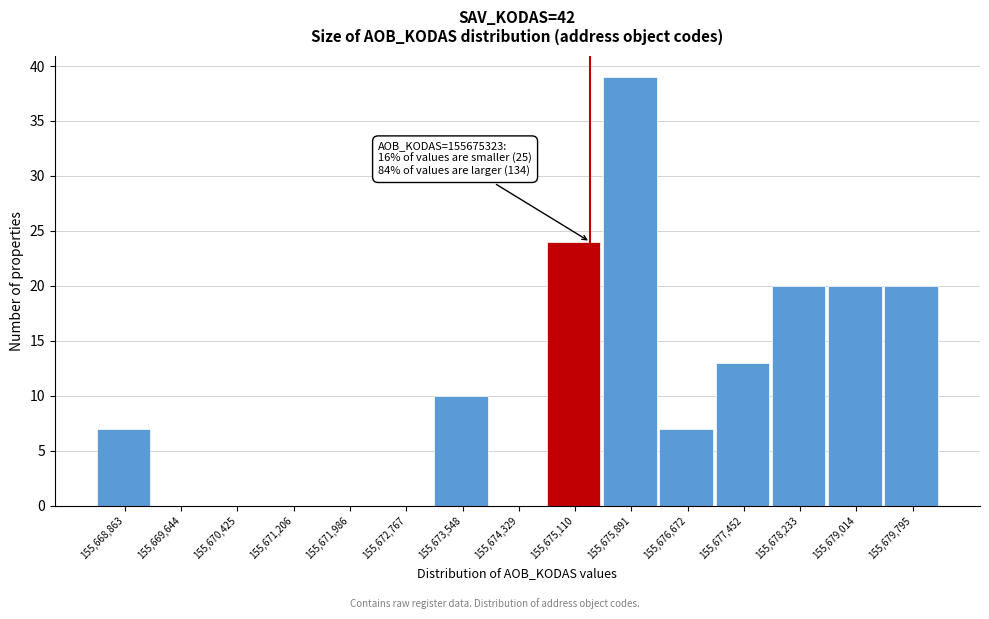

Over which range of the x-axis is the bar tallest?

155675500 to 155676300